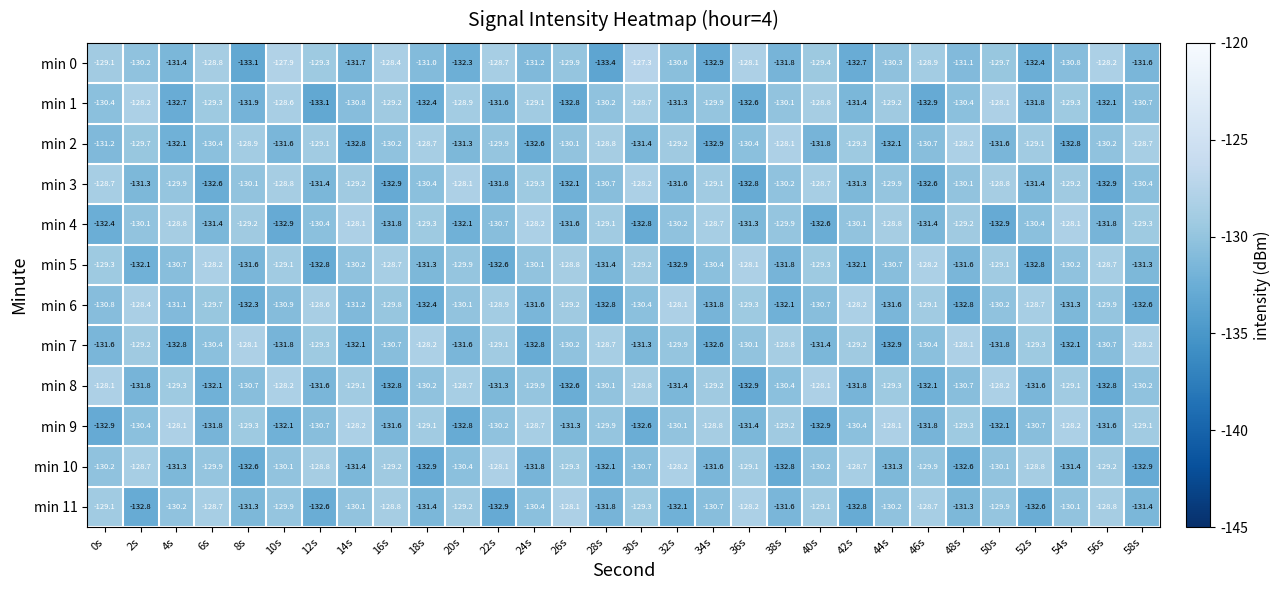

What is the total value across all series at 54s?

-1562.6